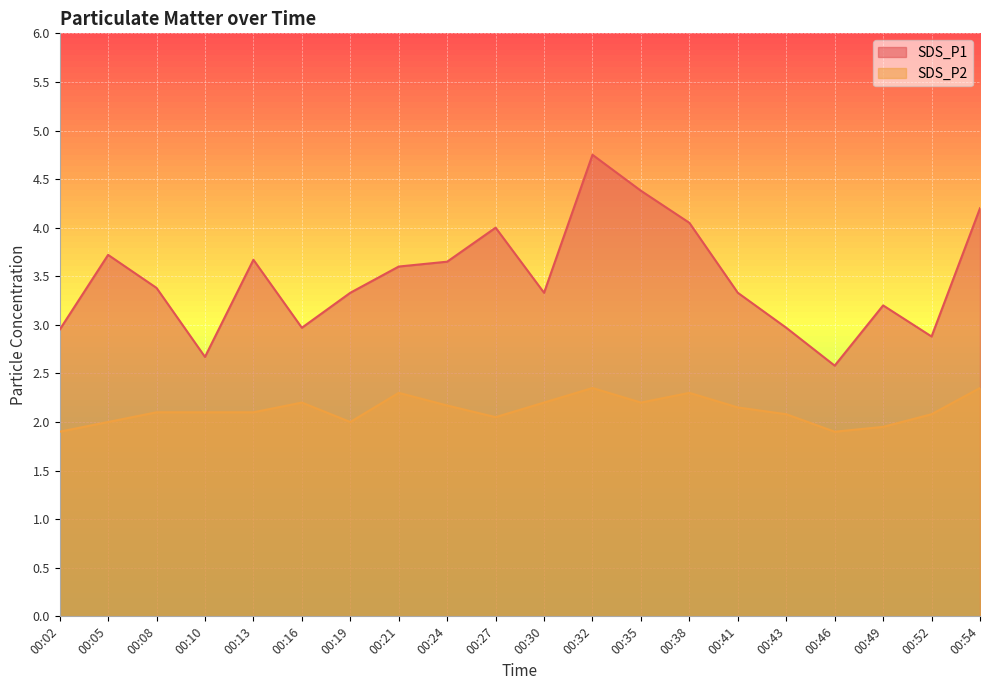

How many lines are shown in the chart?

2